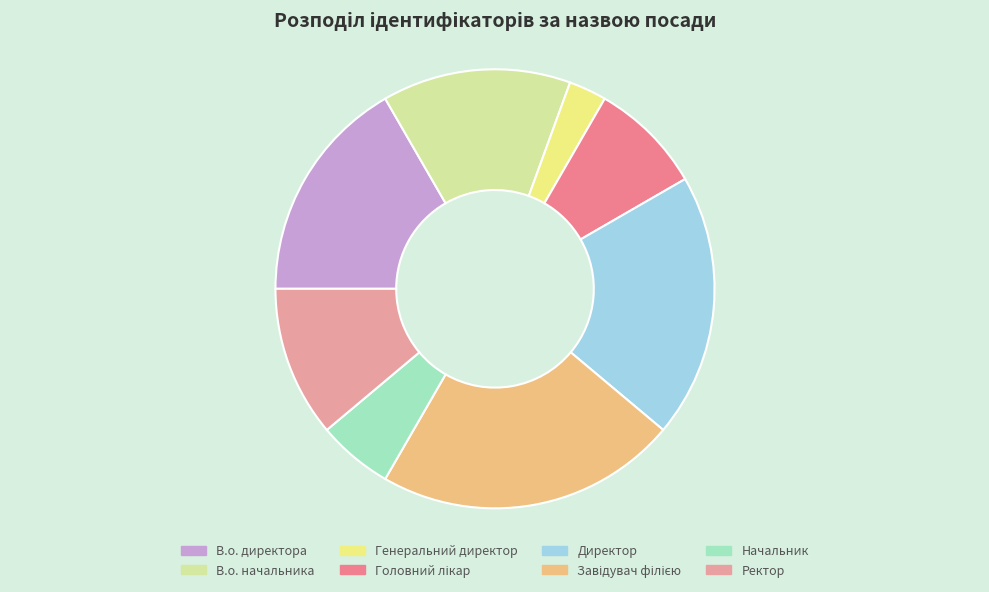

How many segments does this pie chart have?

8